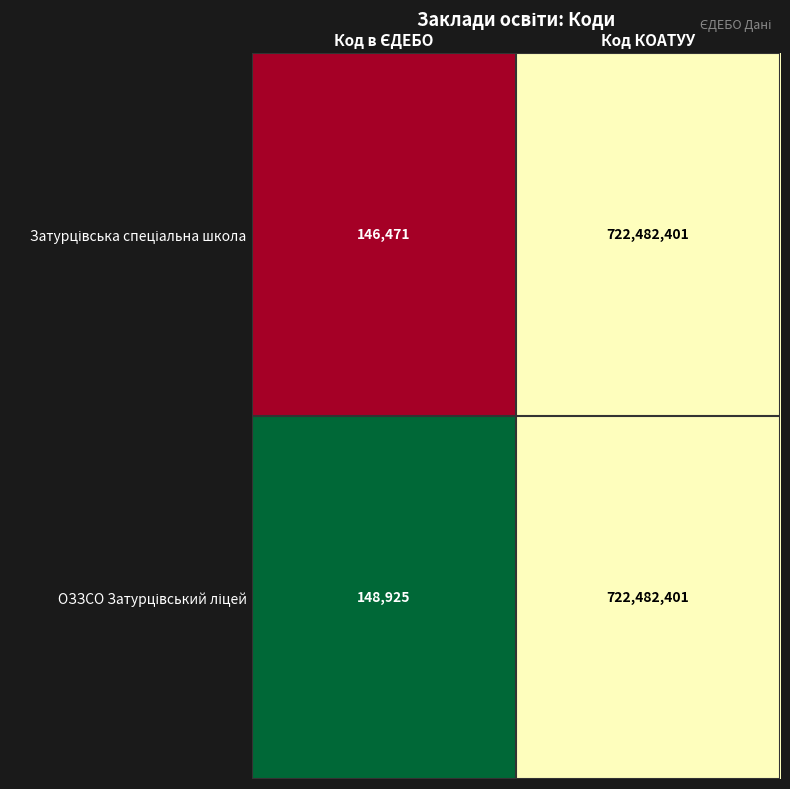

What is the total value across all series at Код КОАТУУ?

1444964802